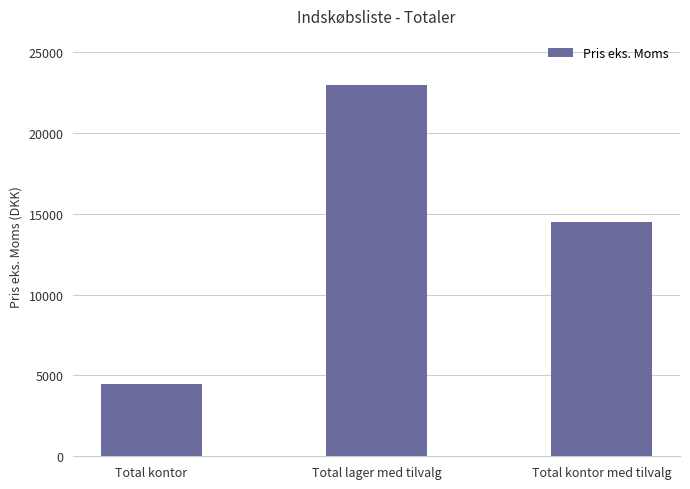

True or false: the data shows 1776 at Total kontor.

False